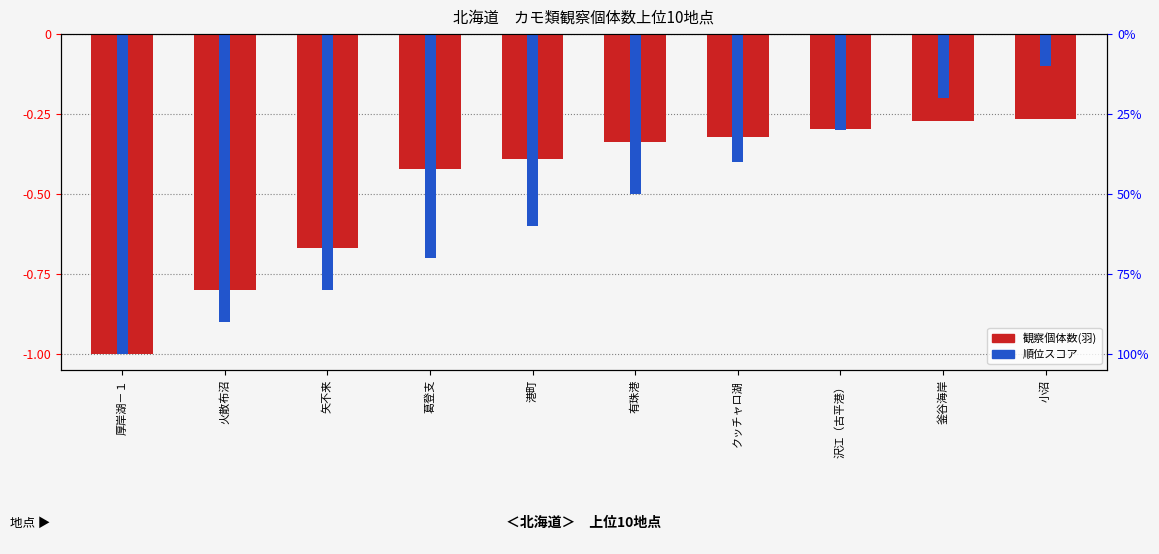

What is the sum of the 順位スコア values at 有珠港 and 厚岸湖－１?

-1.5